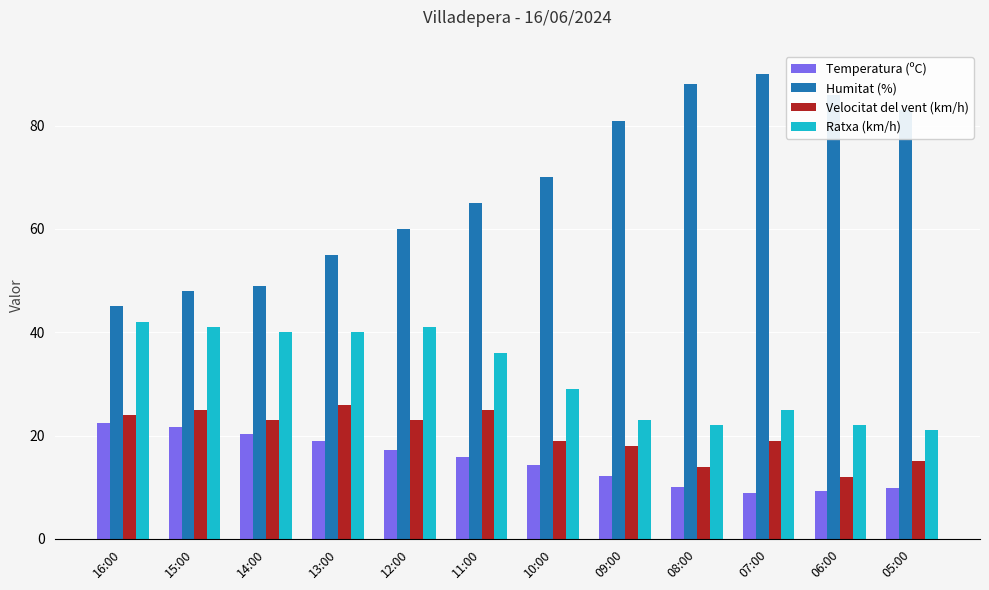

Rank the series by their maximum value, from highest to lowest.

Humitat (%), Ratxa (km/h), Velocitat del vent (km/h), Temperatura (ºC)